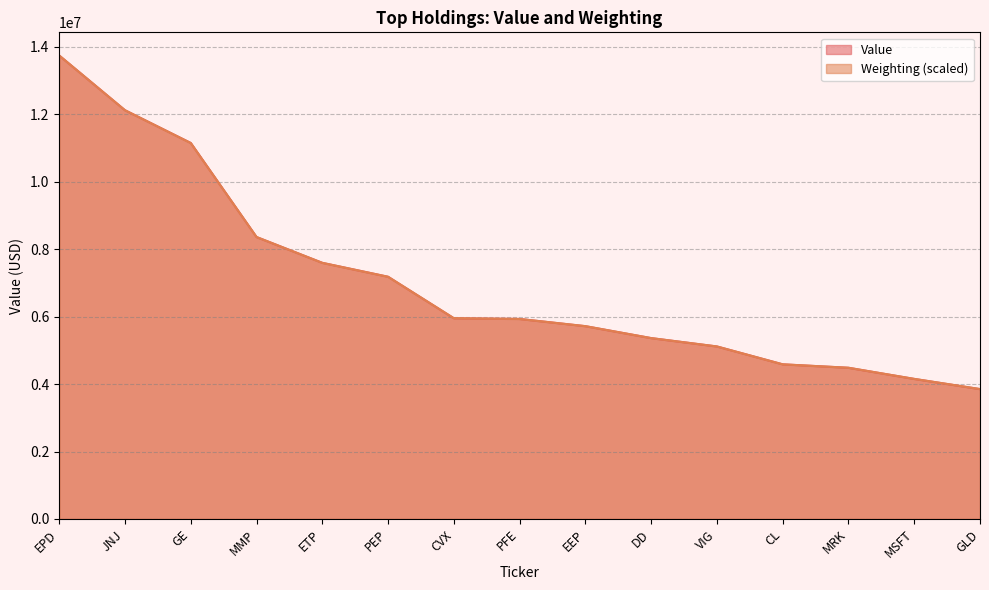

True or false: Weighting has a value of 4153569.8 at MSFT.

True